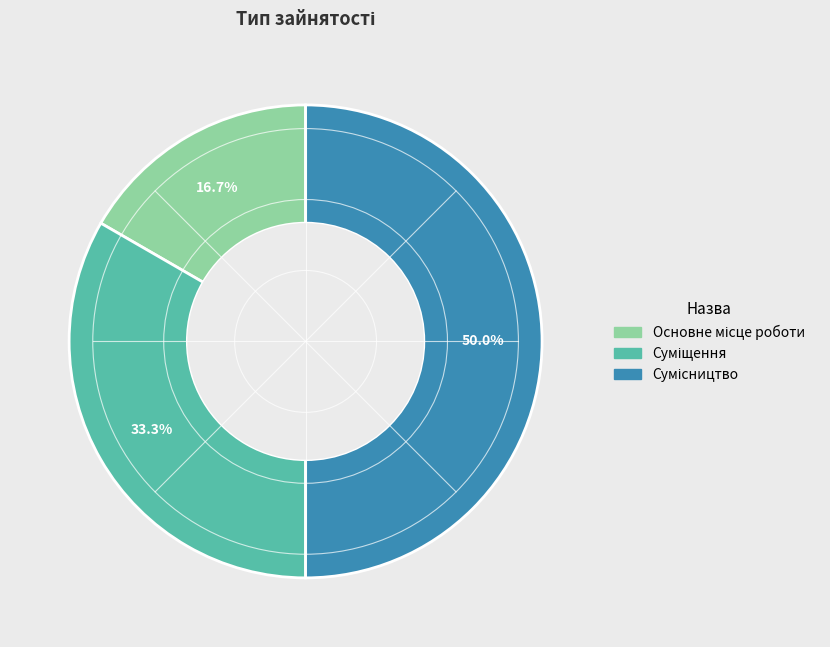

Which category has the biggest portion of the pie?

Сумісництво